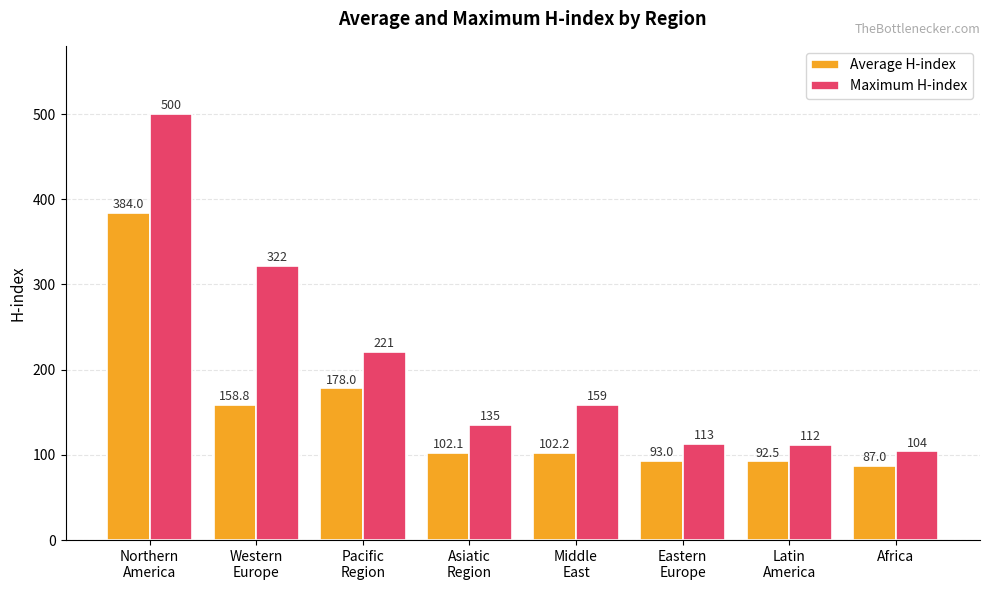

Rank the series by their maximum value, from highest to lowest.

Maximum H-index, Average H-index